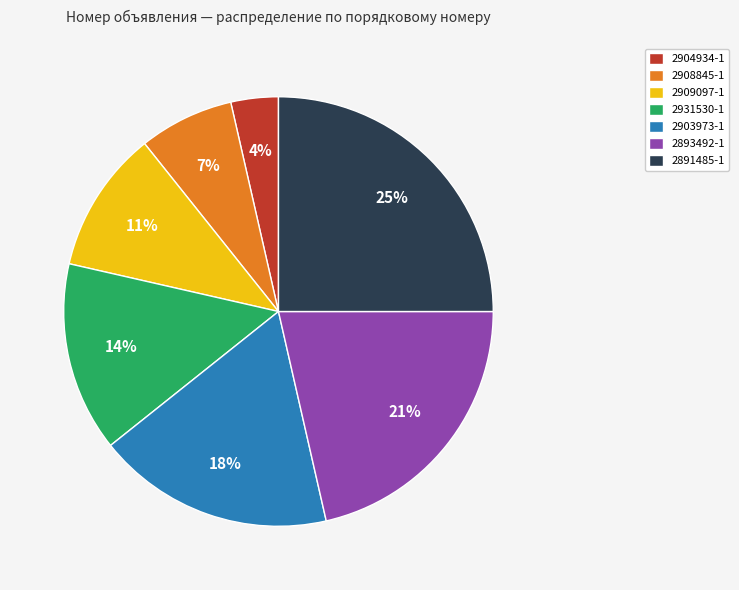

True or false: 2908845-1 accounts for 7% of the total.

True